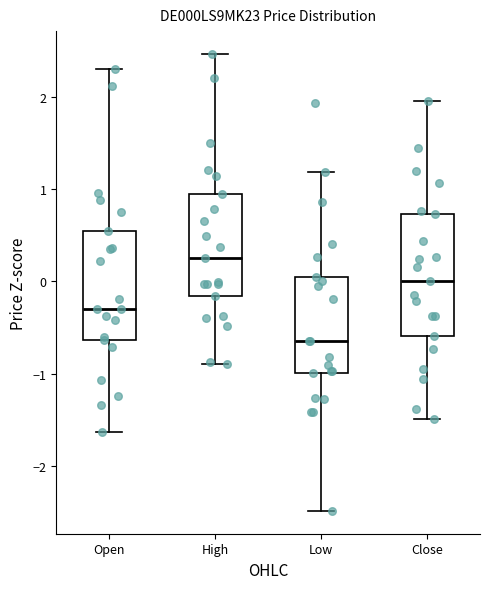

Comparing the boxes themselves (not the whiskers), which one is the tallest?

Close